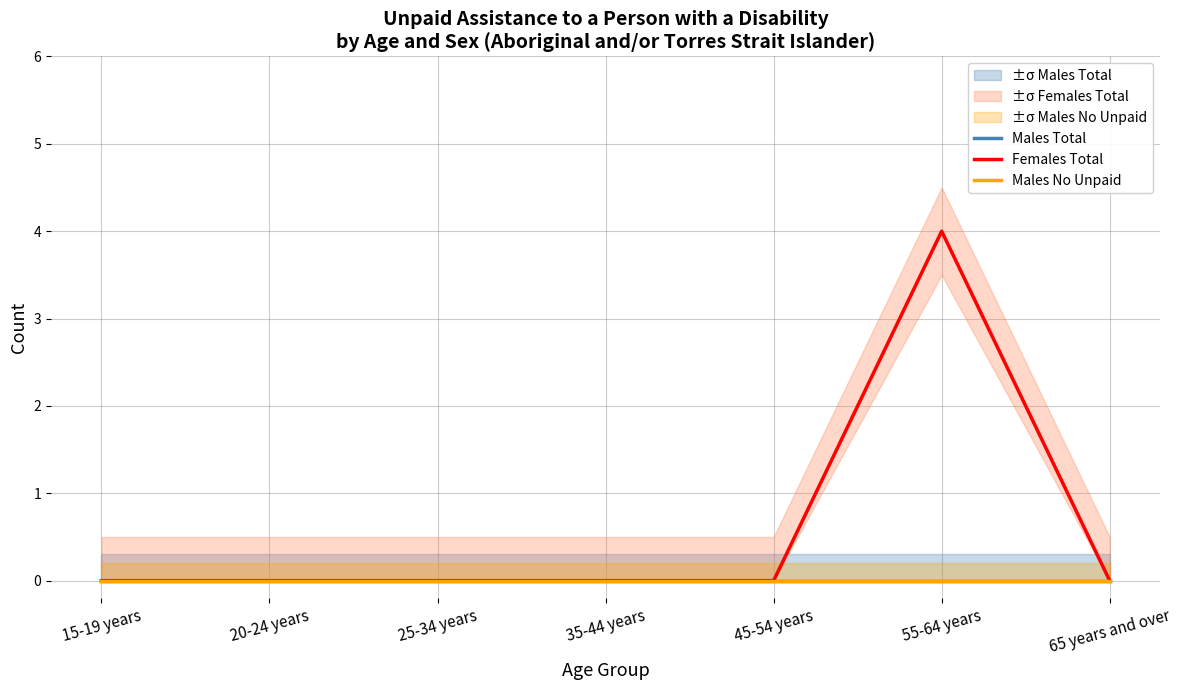

True or false: Males Total and Males No Unpaid cross at least once.

False